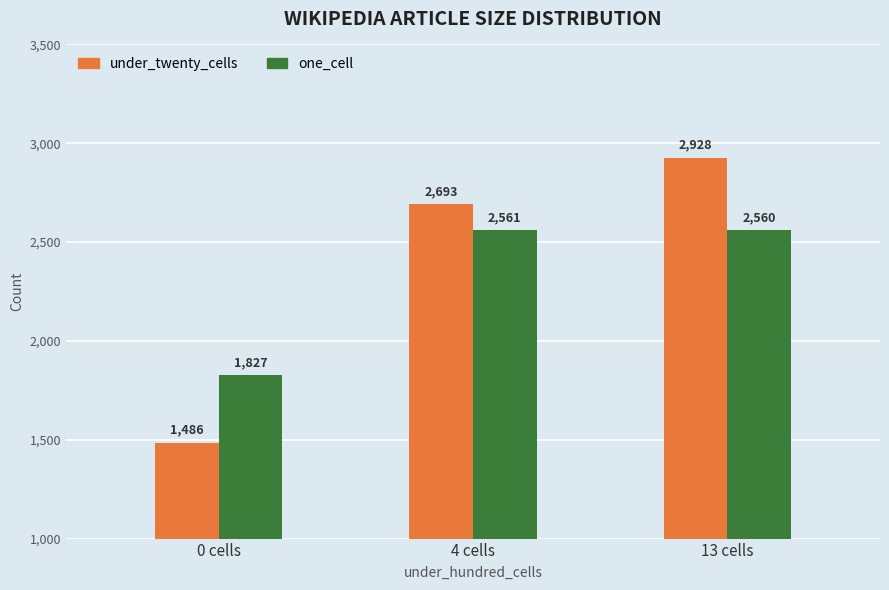

Which category has the lowest value across all series?

0 cells